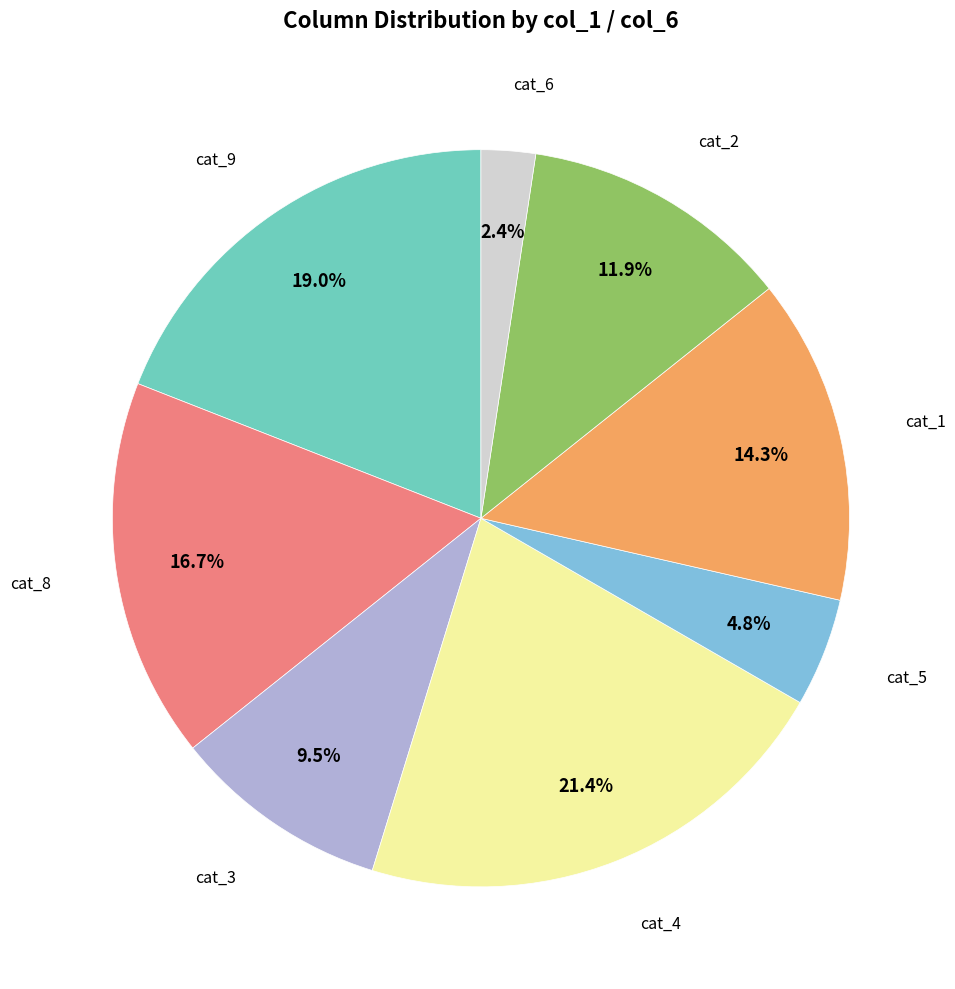

How many segments does this pie chart have?

8